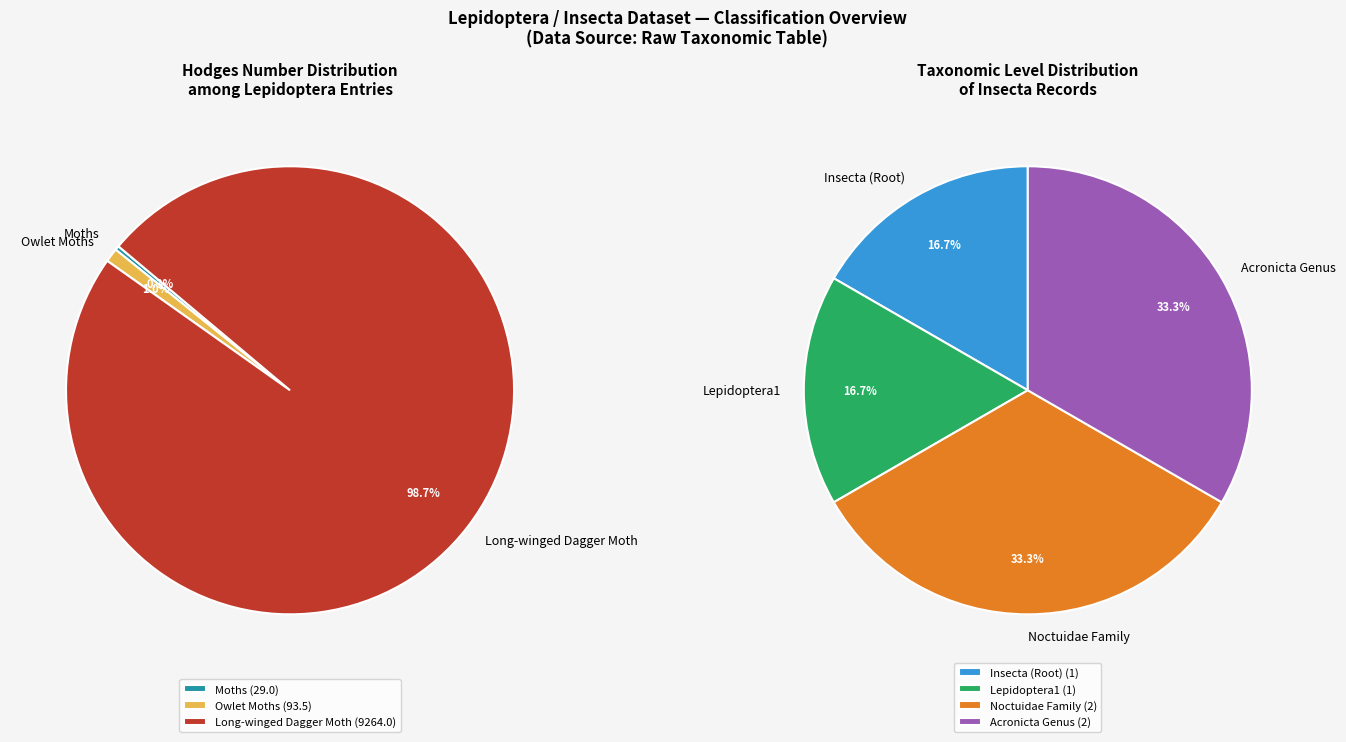

How many segments does this pie chart have?

3